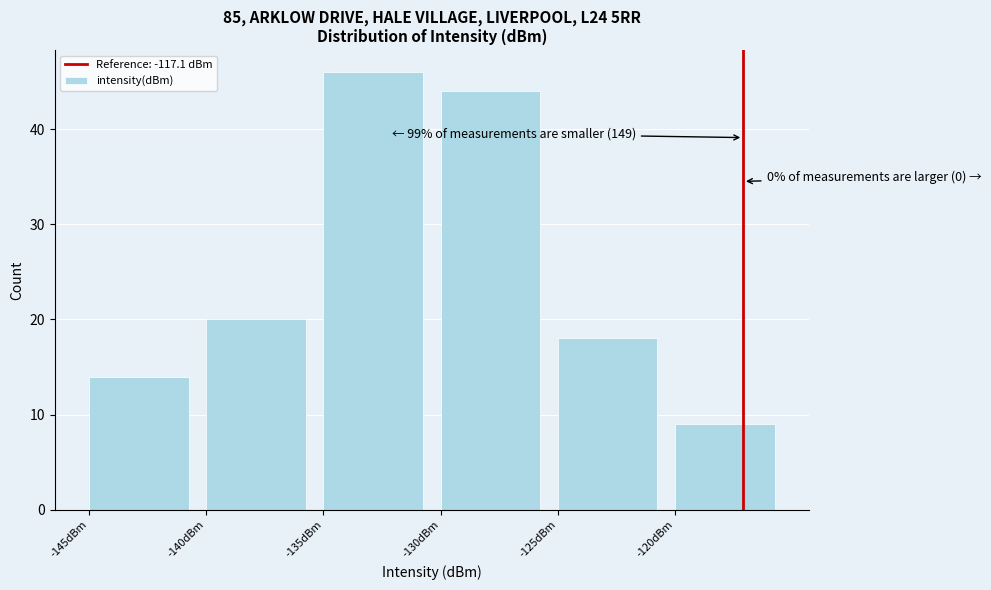

Which range on the x-axis has the tallest bar?

-135 to -130